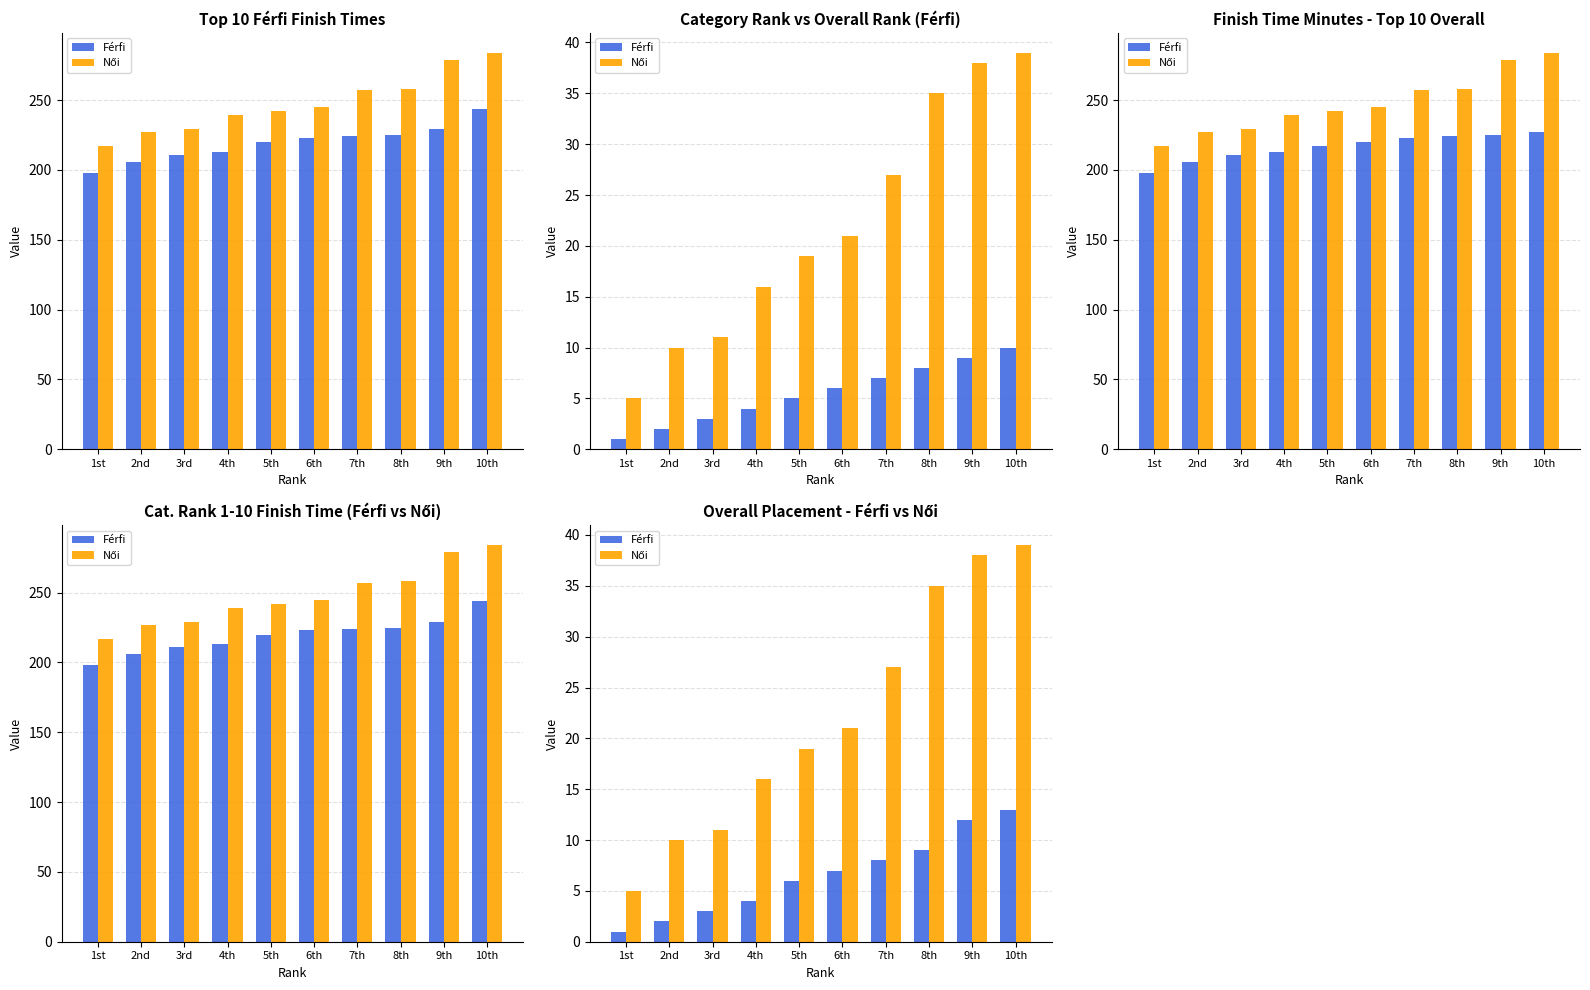

What is the difference between the maximum and minimum values in the Férfi series?

12